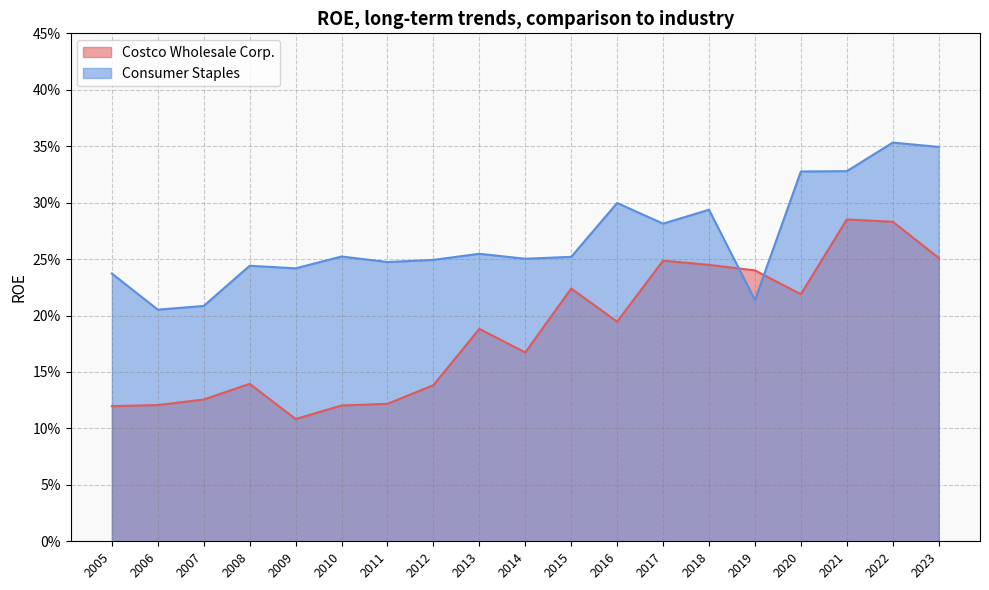

How many categories are shown in the chart?

19